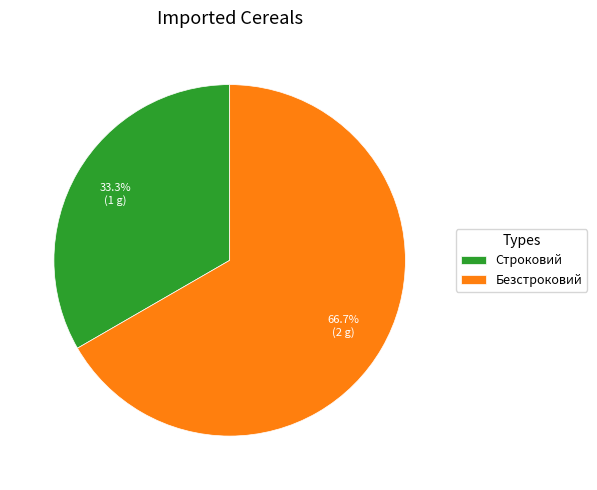

How much of the chart is everything except Безстроковий?

33.3%